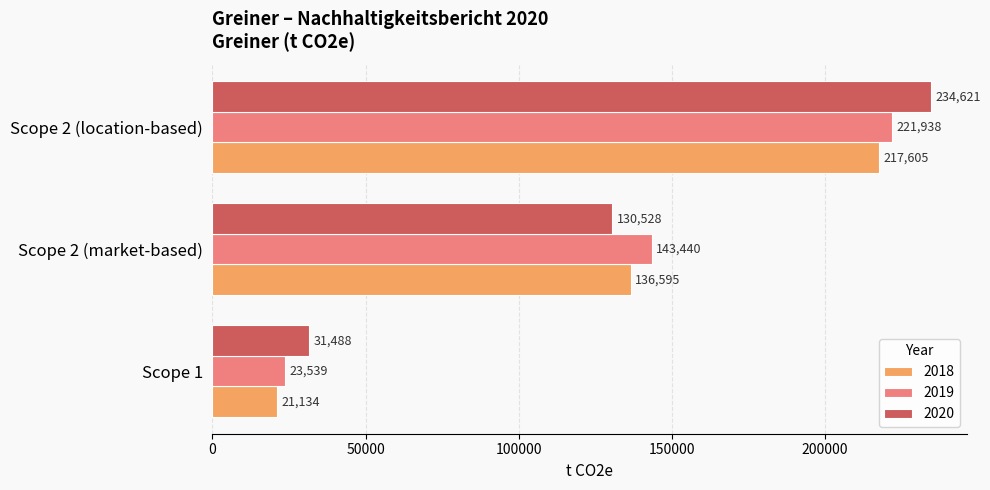

Is it true that 2020 equals 234528 at Scope 2 (market-based)?

False